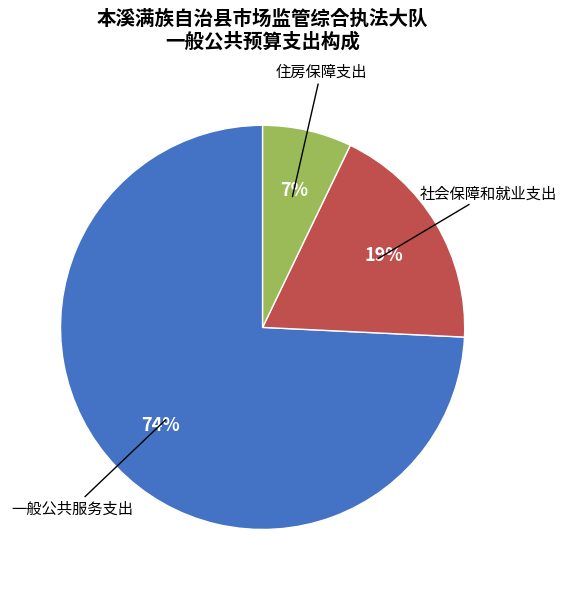

Is there any slice that represents more than half of the pie?

Yes